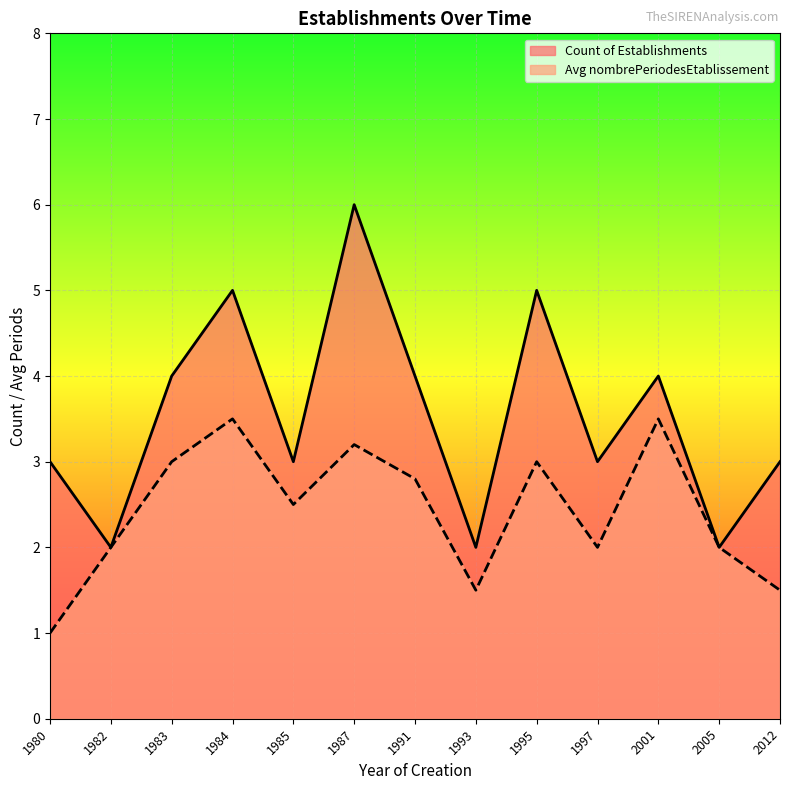

Which series has the largest total across all categories?

Count of Establishments